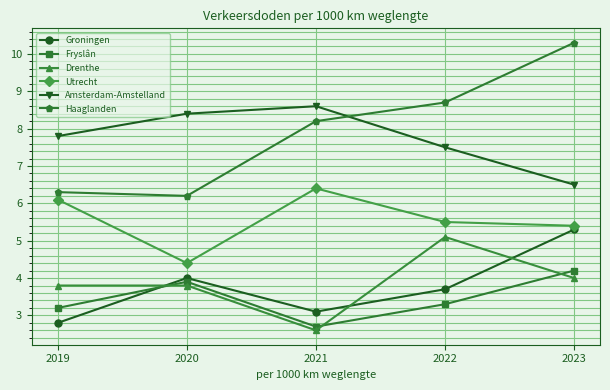

At which category does Utrecht reach its first local peak?

2021